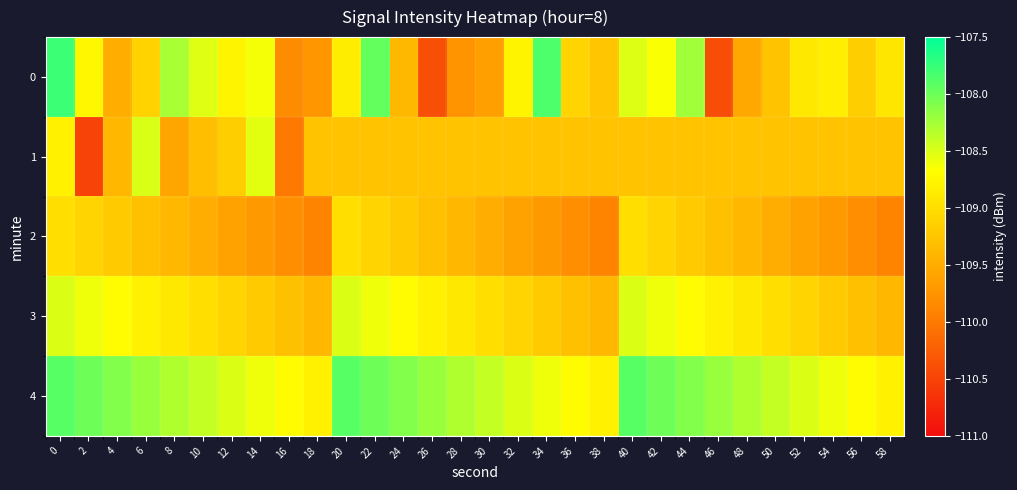

What is the spread (max minus min) of values at 12?

1.1